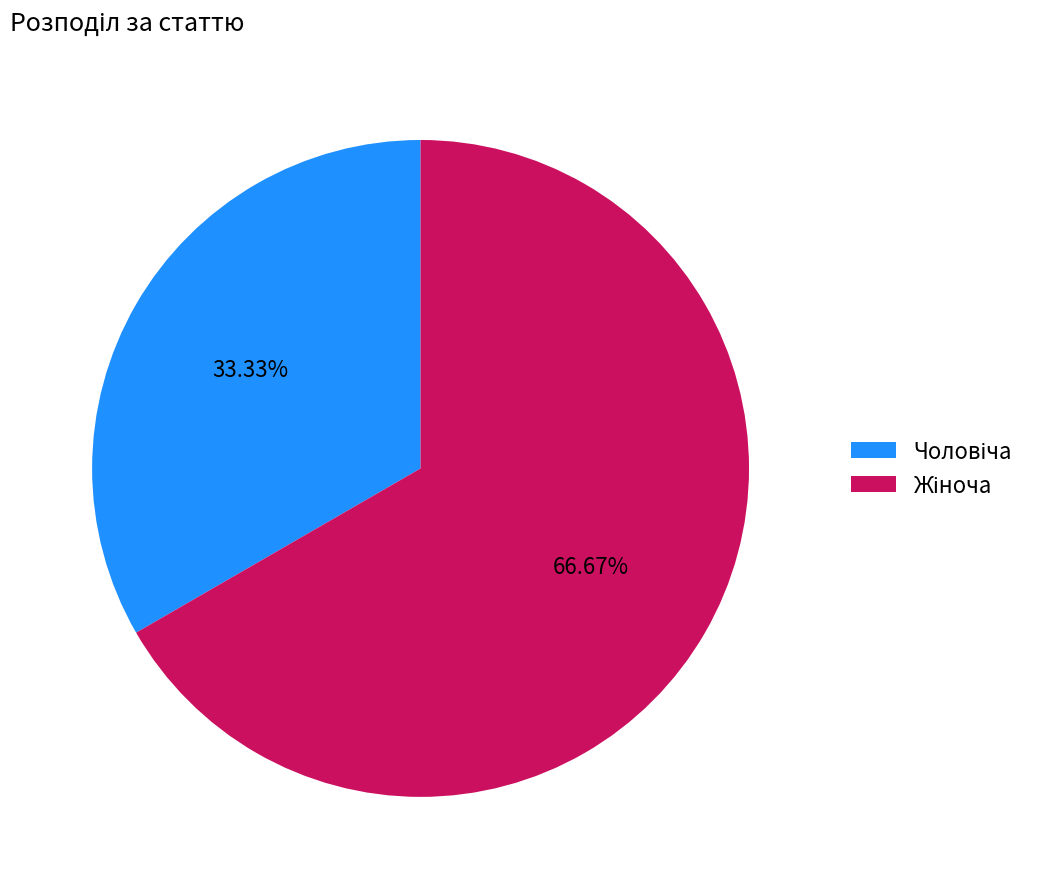

Is there any slice that represents more than half of the pie?

Yes